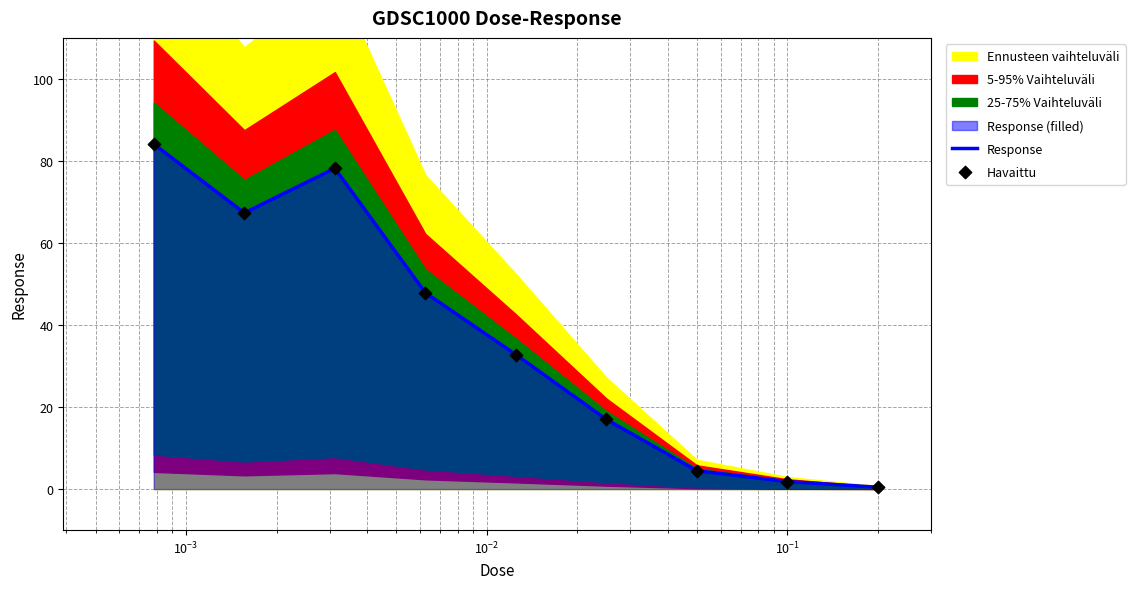

Is the value of Havaittu at 8 greater than the value of Response at $\mathdefault{10^{-3}}$?

No